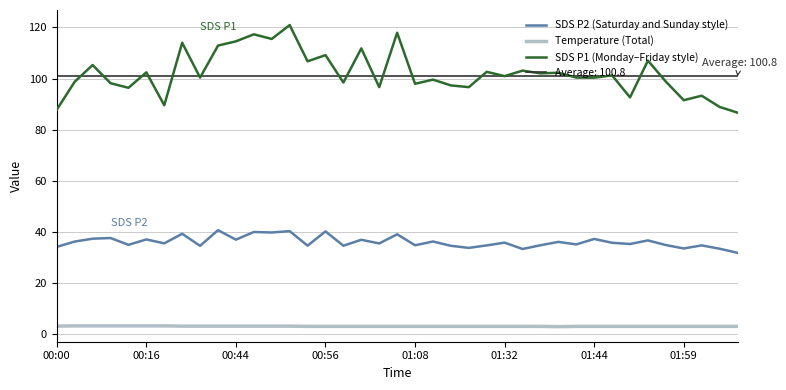

Reading right to left, what are all the values shown in this chart?

SDS P2 (Saturday and Sunday style): 31.8	33.4	34.7	33.5	34.8	36.6	35.2	35.7	37.2	35.1	36.1	34.8	33.3	35.8	34.7	33.7	34.5	36.2	34.8	39.0	35.5	36.9	34.6	40.2	34.6	40.3	39.8	40.0	37.0	40.6	34.5	39.2	35.5	37.0	34.9	37.6	37.3	36.2	34.1
Temperature (Total): 3.0	3.0	3.0	3.0	3.0	3.0	3.0	3.0	3.0	3.0	2.9	3.0	3.0	3.0	3.0	3.0	3.0	3.0	3.0	3.0	3.0	3.0	3.0	3.0	3.0	3.1	3.1	3.1	3.1	3.1	3.1	3.1	3.2	3.2	3.2	3.2	3.2	3.2	3.1
SDS P1 (Monday–Friday style): 86.7	88.9	93.3	91.5	98.8	107.0	92.6	101.2	100.3	100.4	102.3	102.0	103.1	101.0	102.6	96.6	97.3	99.6	98.0	117.9	96.6	111.8	98.5	109.2	106.8	120.9	115.5	117.3	114.6	112.9	100.4	114.0	89.5	102.4	96.4	98.2	105.3	98.8	87.8